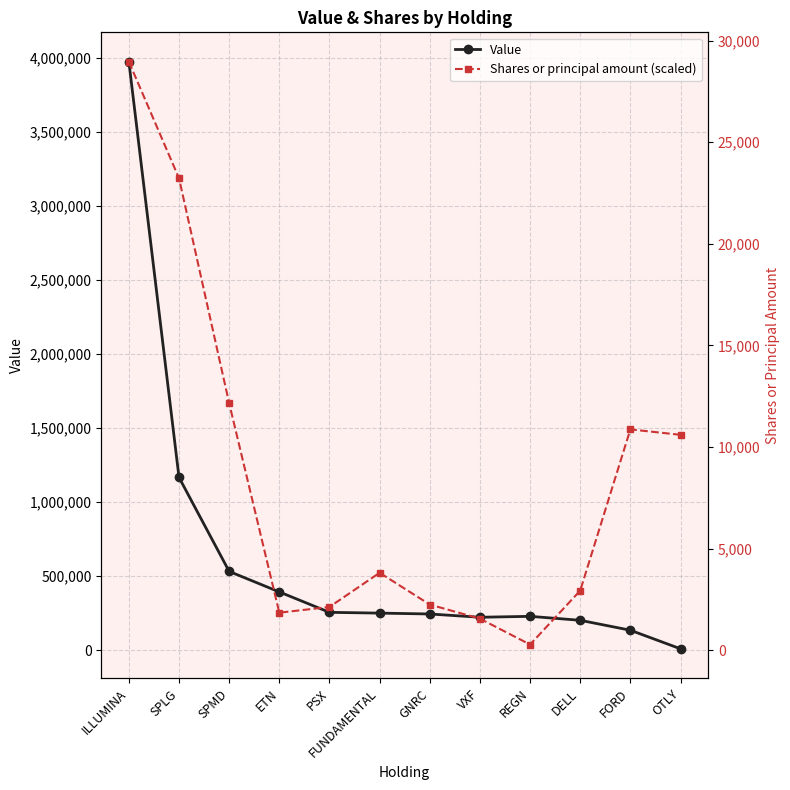

At how many categories does at least one series exceed 2934302?

2